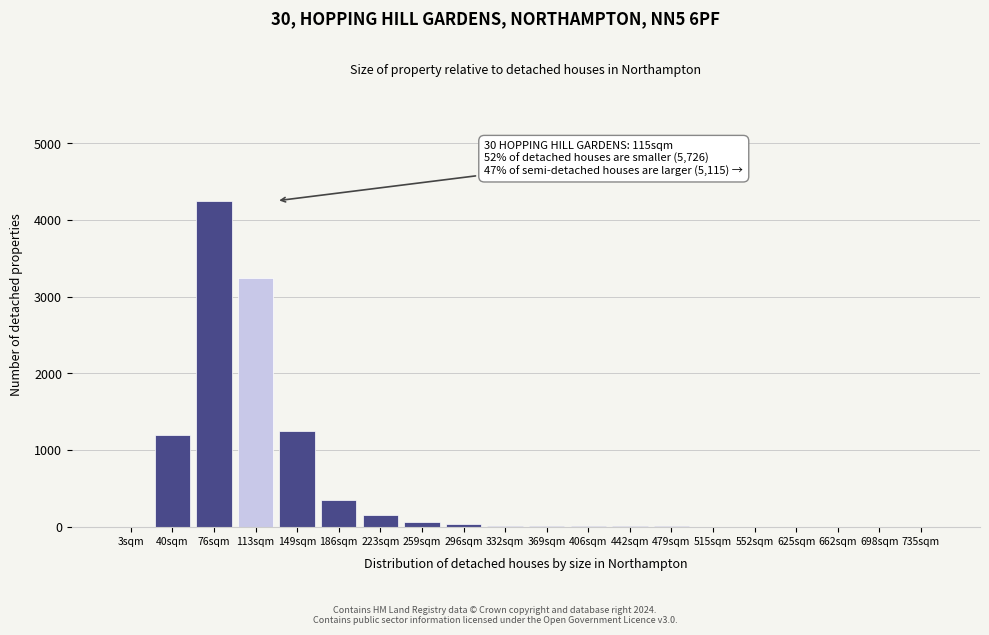

The value at 3sqm is 0. True or false?

True